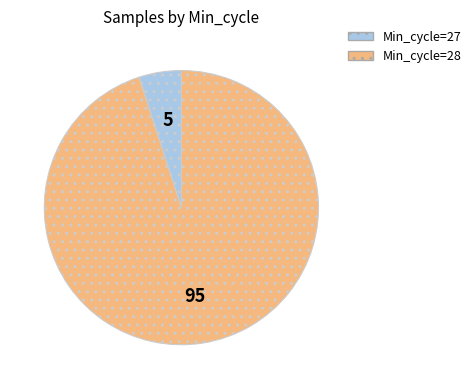

How many segments does this pie chart have?

2